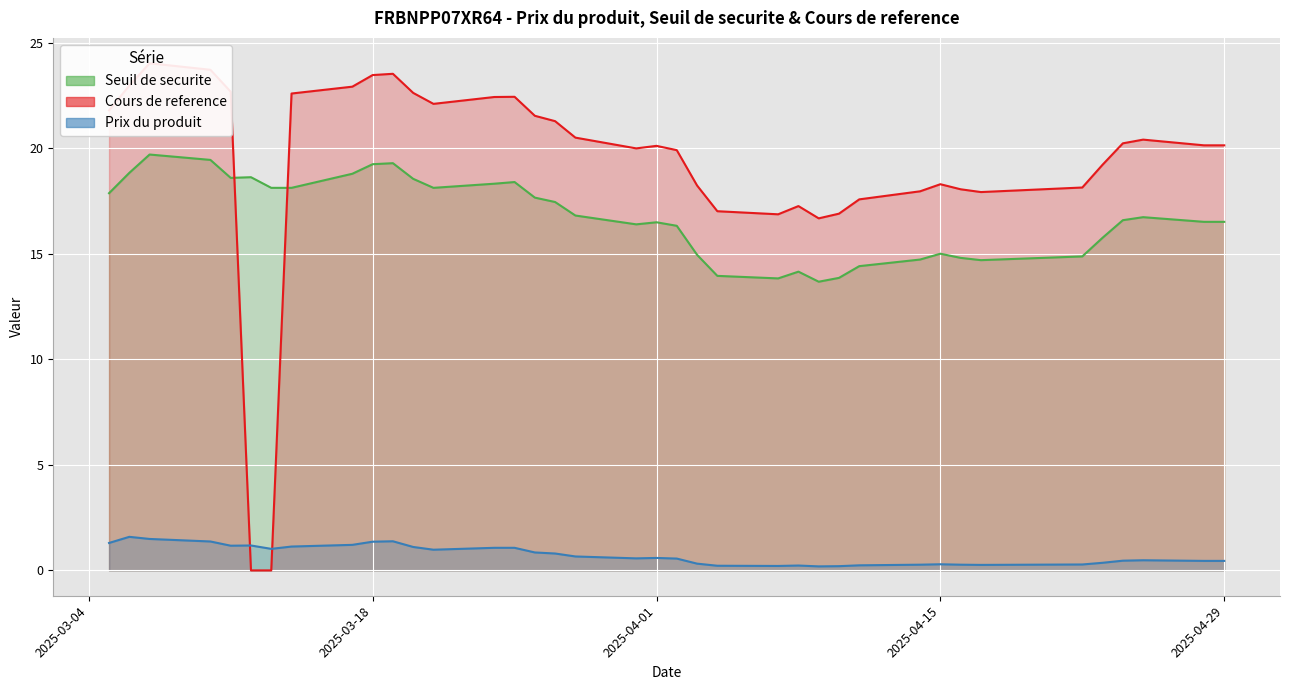

Where is Prix du produit nearest to the value 0?

2025-04-09